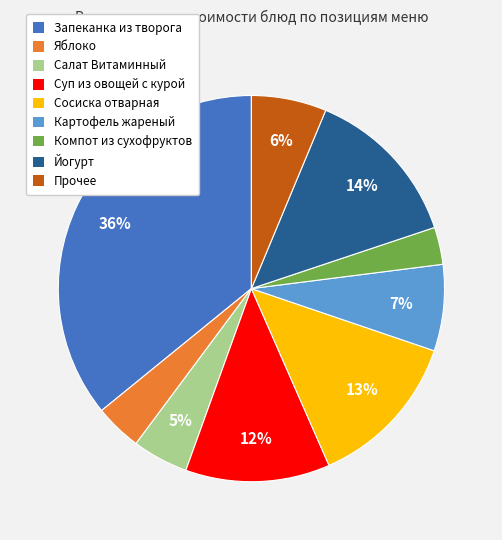

True or false: Картофель жареный accounts for 18% of the total.

False